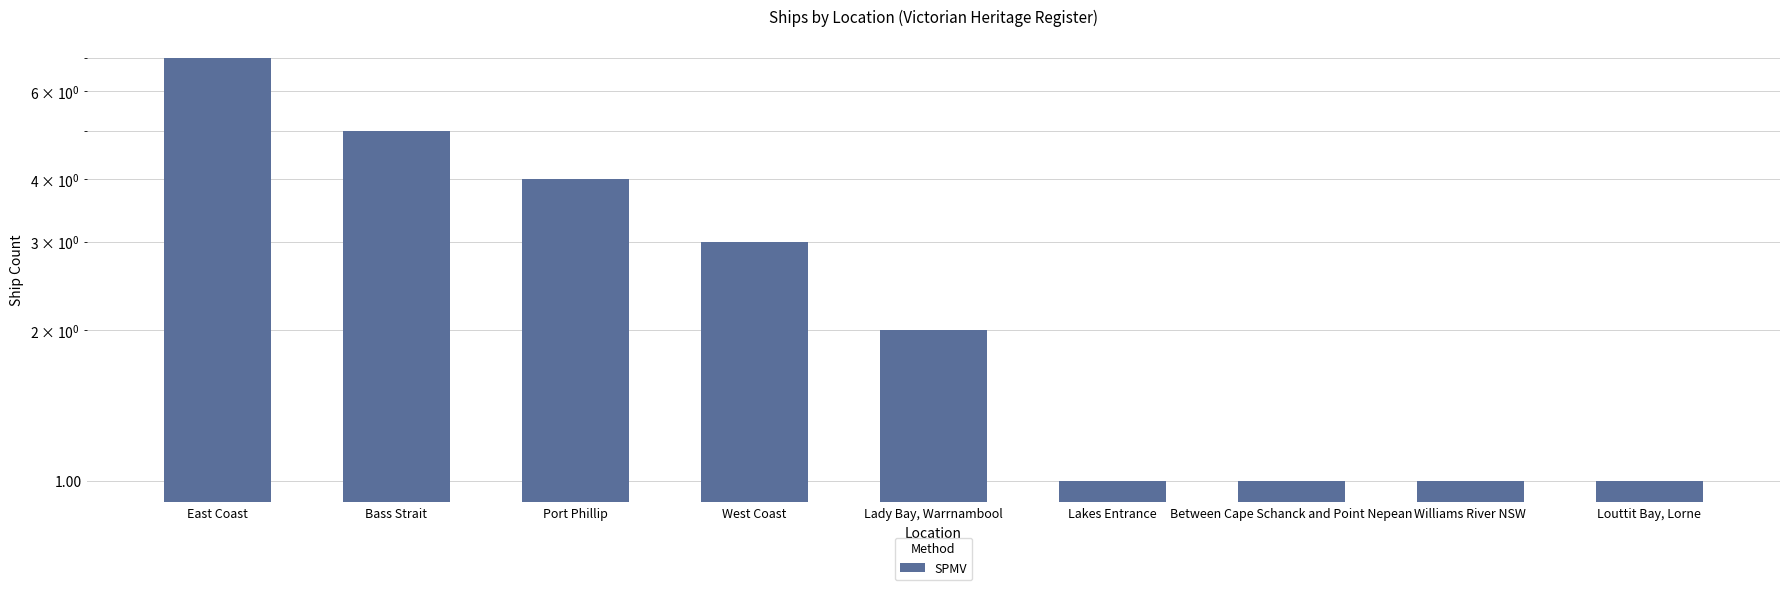

Approximately how many times larger is the value at Louttit Bay, Lorne compared to Between Cape Schanck and Point Nepean?

1.0